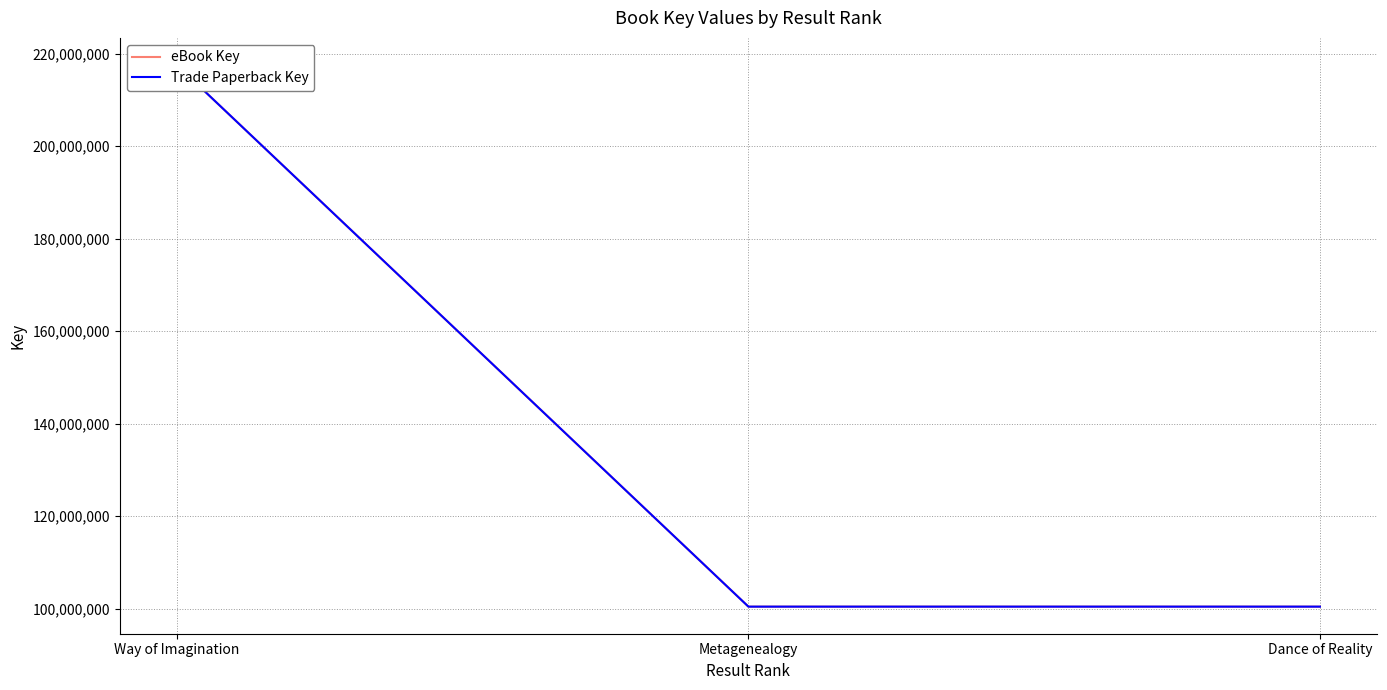

Reading left to right, transcribe all the data shown in this chart.

eBook Key: 217563367	100424269	100424169
Trade Paperback Key: 217563367	100424269	100424169